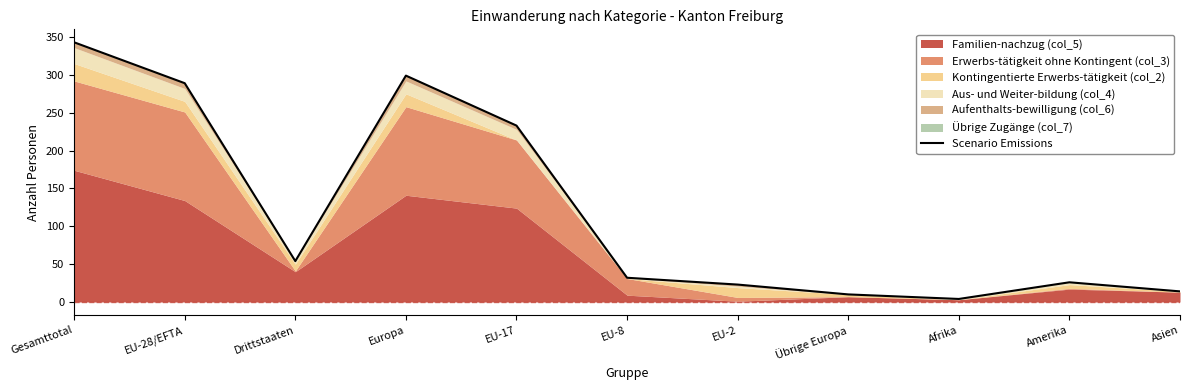

What is the ratio of the value at Asien to the value at EU-8?

0.4